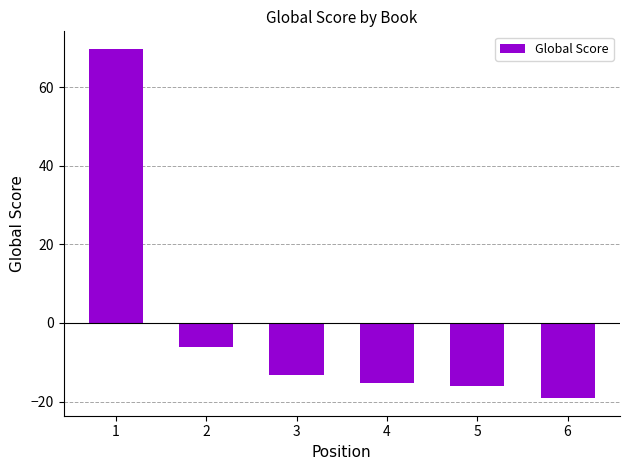

How many negative values are there?

5